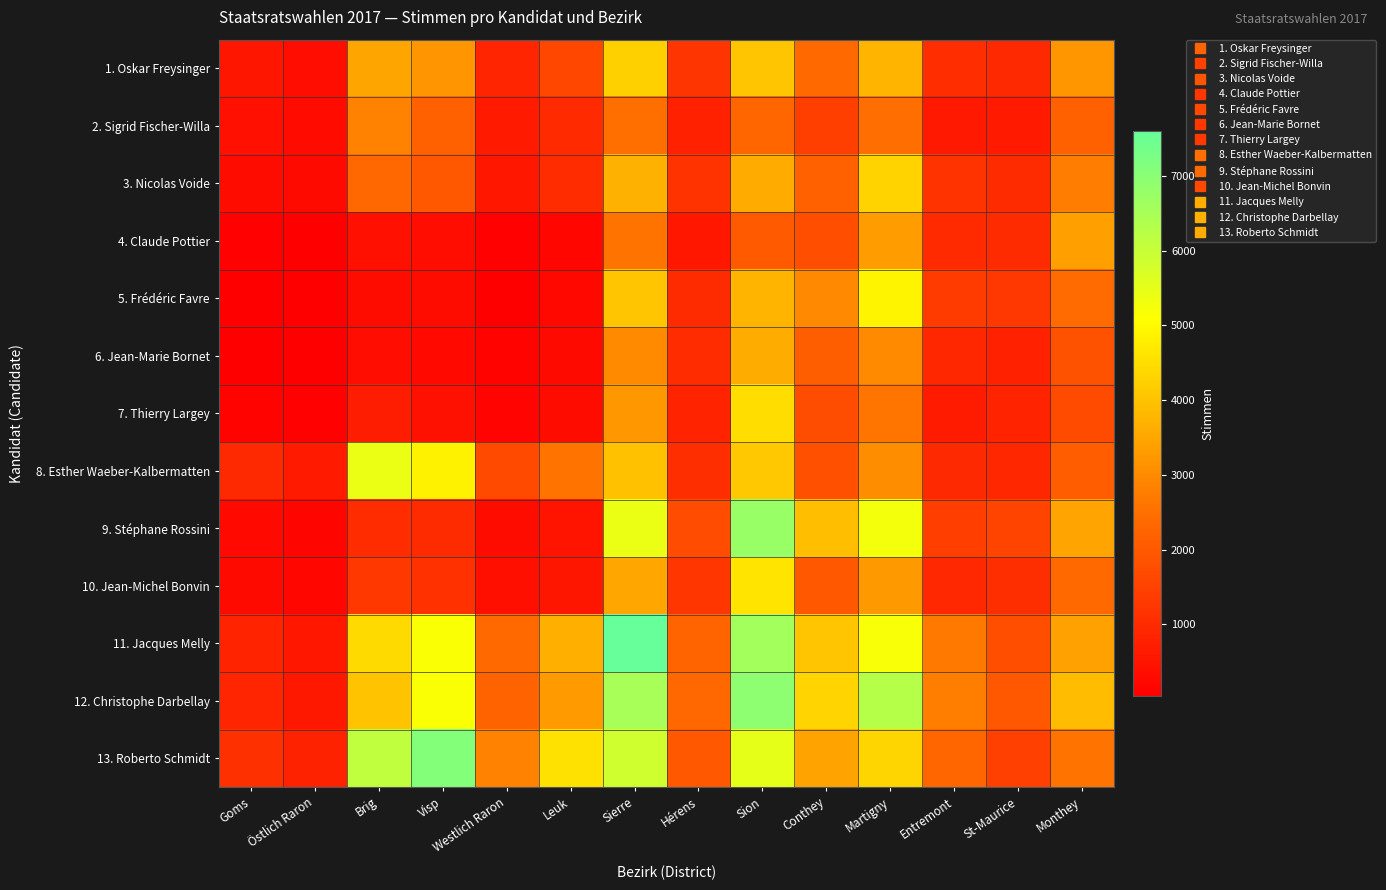

What is the minimum value shown in the chart?

38